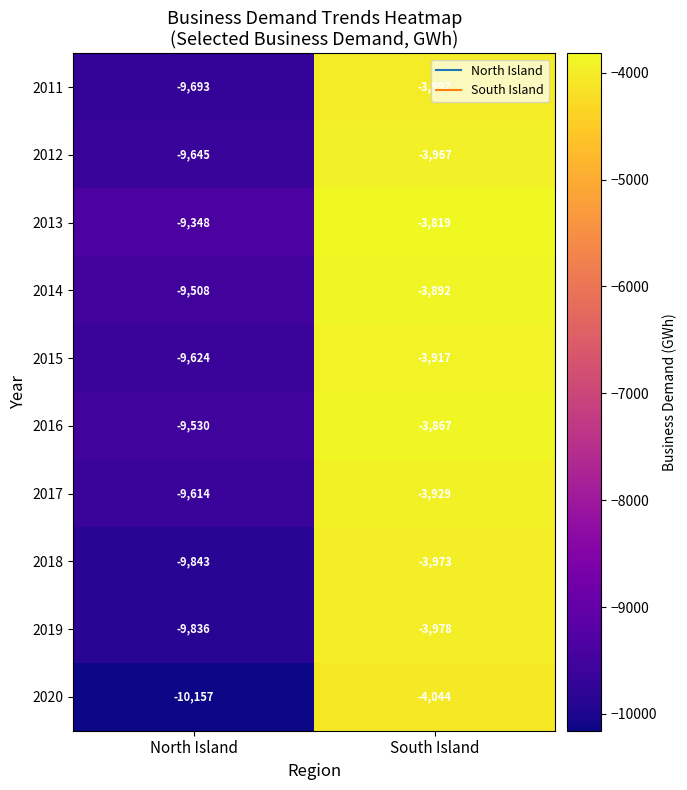

Which series has the largest range (max minus min)?

2020